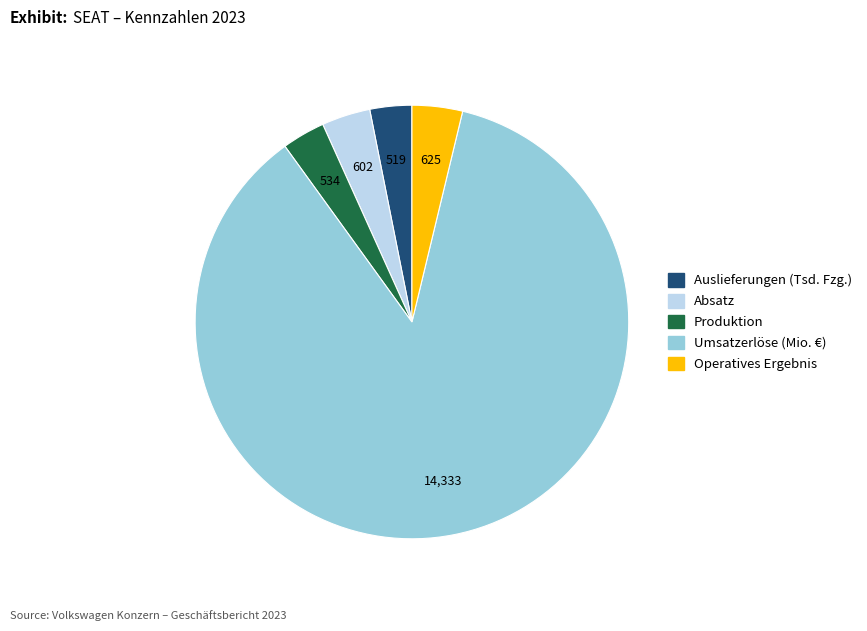

Combined, do Umsatzerlöse (Mio. €) and Produktion account for over 50%?

Yes